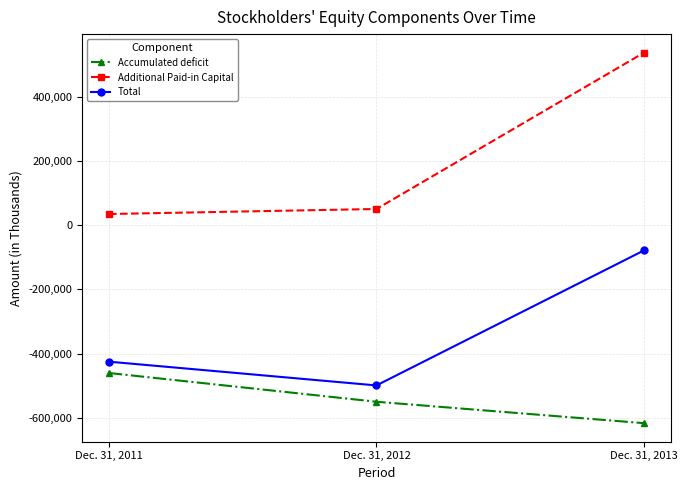

At Dec. 31, 2011, list the series in order from largest to smallest.

Additional Paid-in Capital, Total, Accumulated deficit